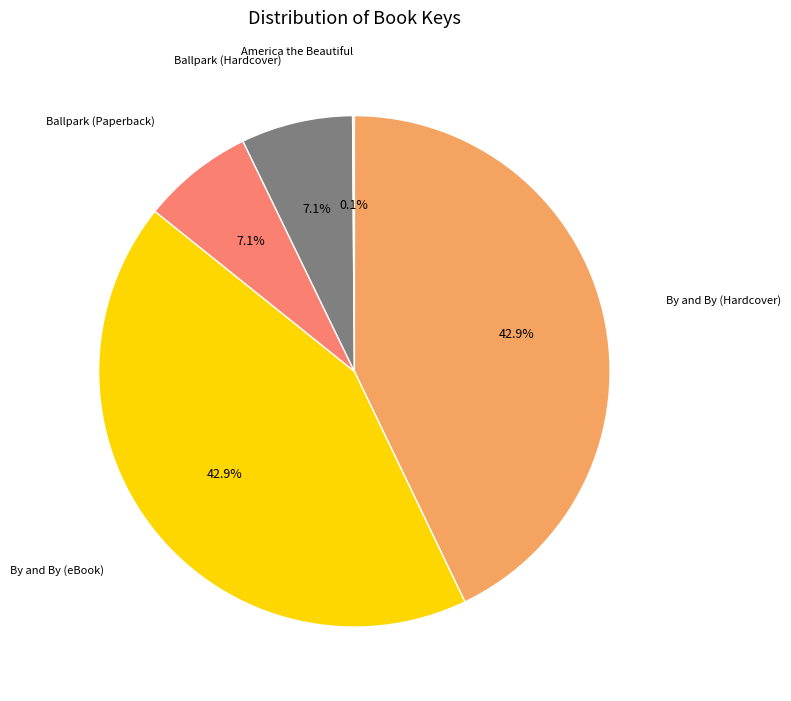

To the nearest percent, what is the difference between the Ballpark (Paperback) and By and By (Hardcover) slice percentages?

36%